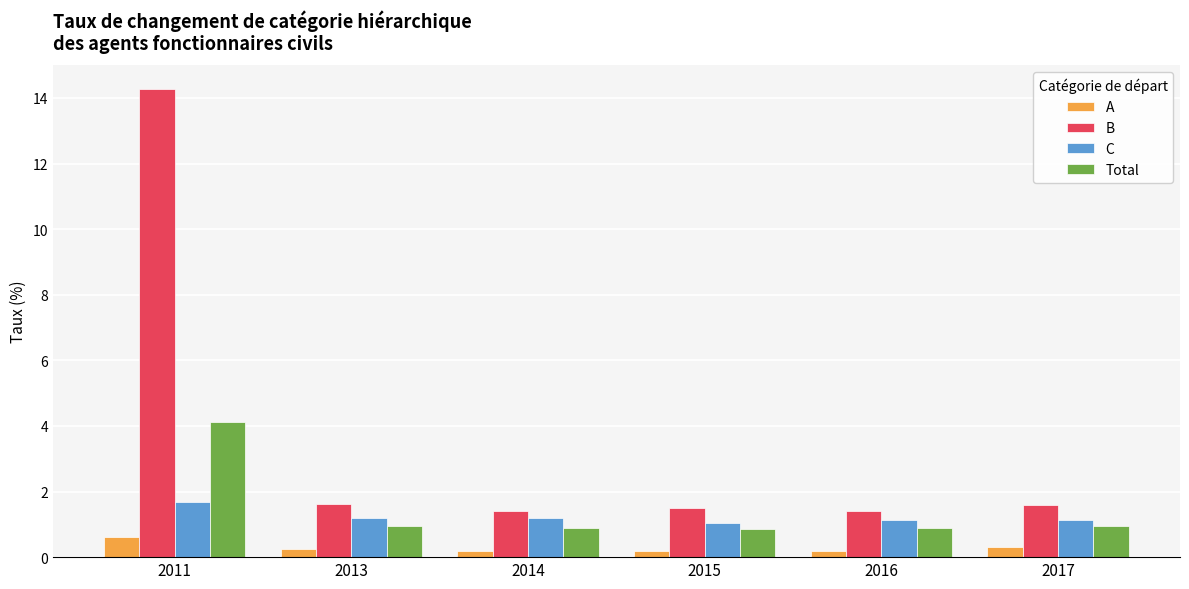

List the series in order of their peak value, lowest first.

A, C, Total, B